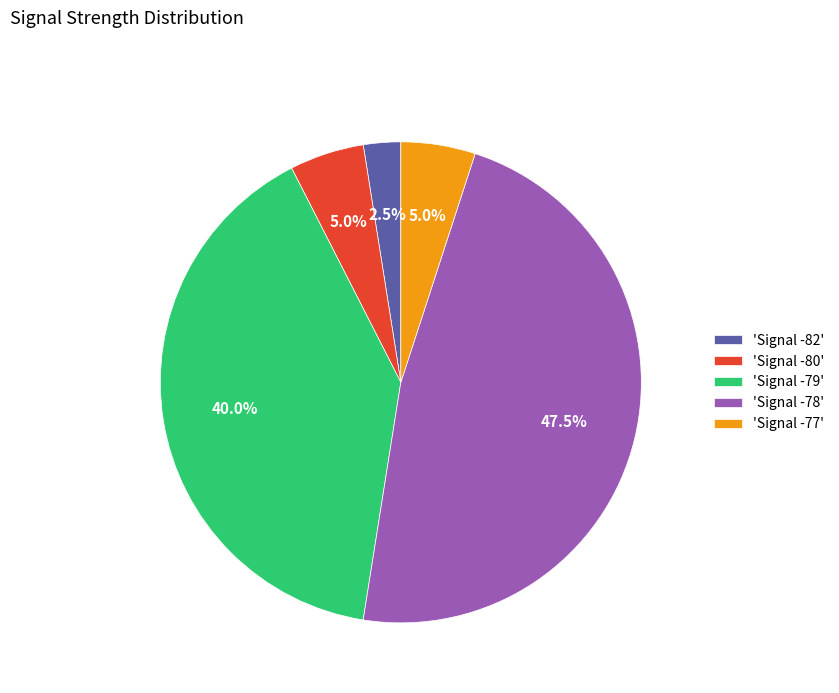

Approximately how many times larger is the value at 'Signal -78' compared to 'Signal -82'?

19.0